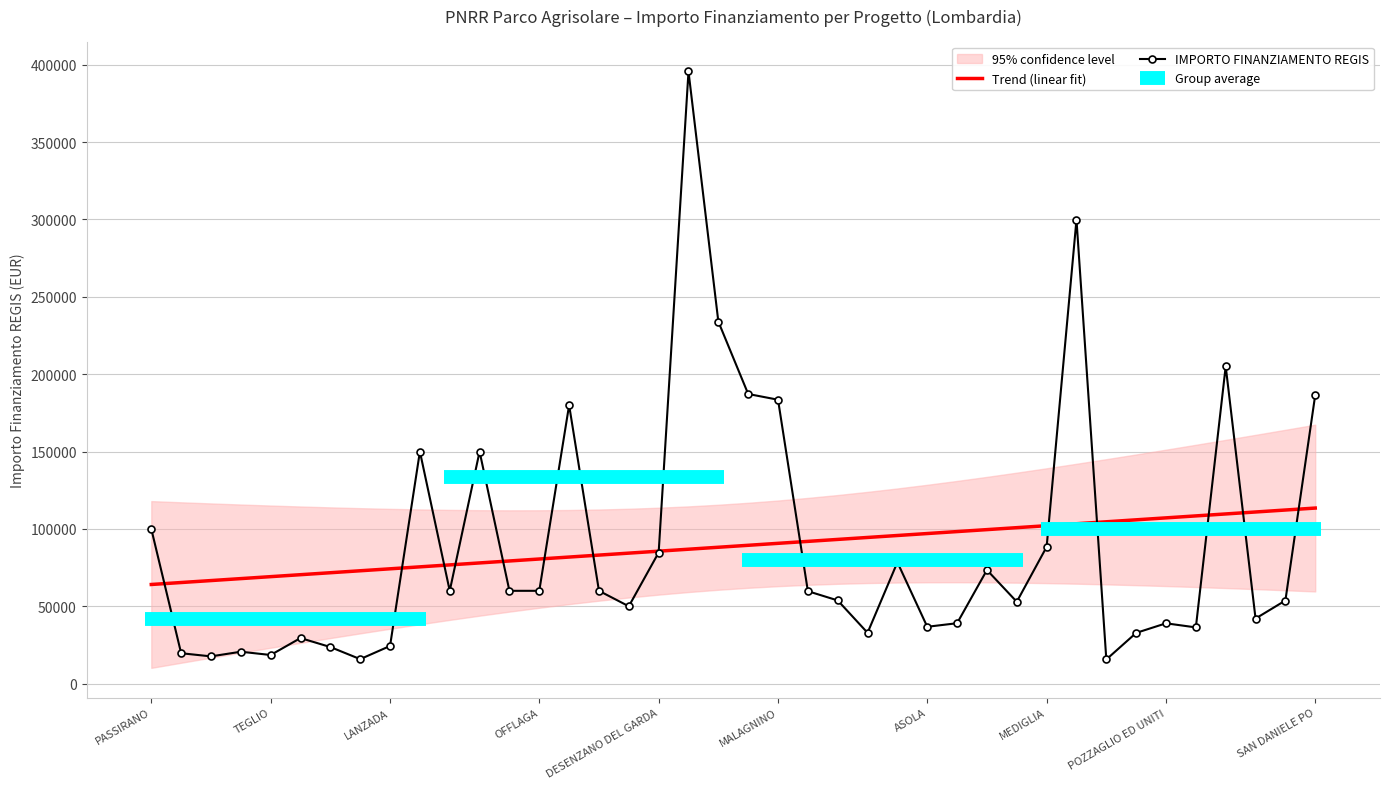

What is the lowest value of the IMPORTO FINANZIAMENTO REGIS series?

15630.6